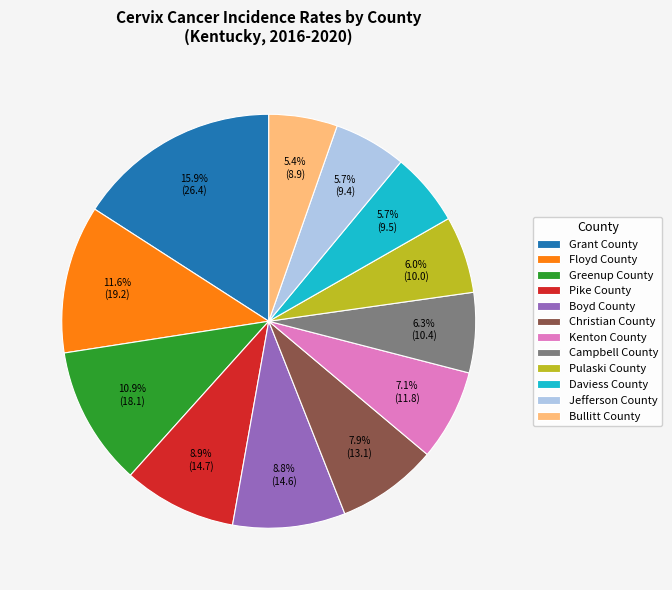

Which has a higher value, Boyd County or Grant County?

Grant County